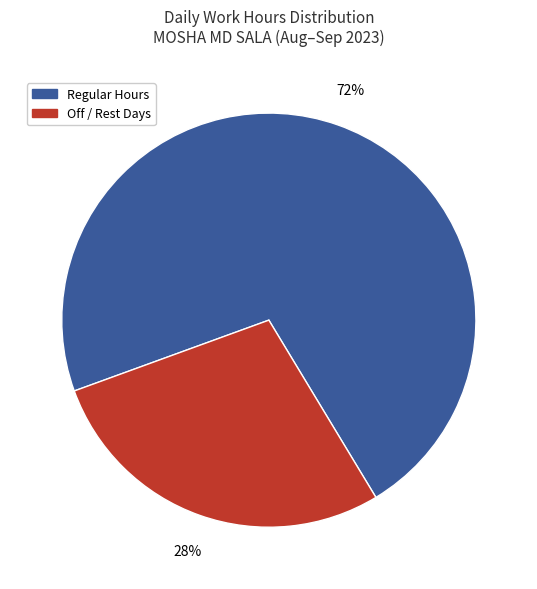

To the nearest percent, what is the average slice percentage?

50%